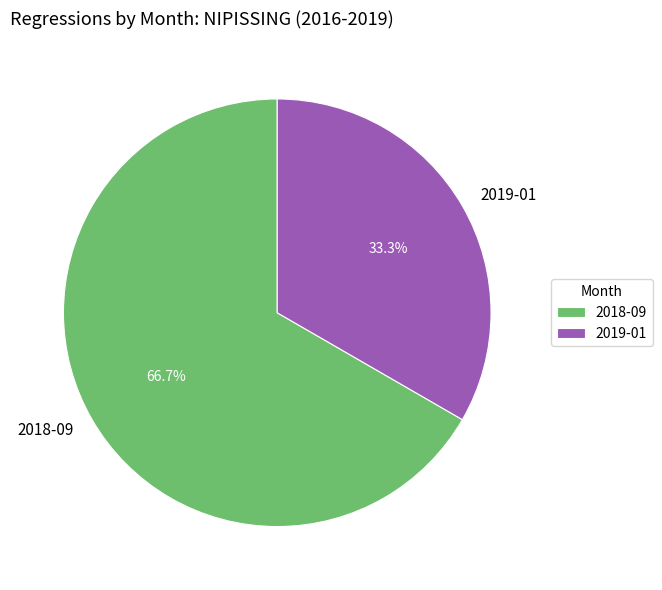

To the nearest percent, what is the difference between the 2018-09 and 2019-01 slice percentages?

33%